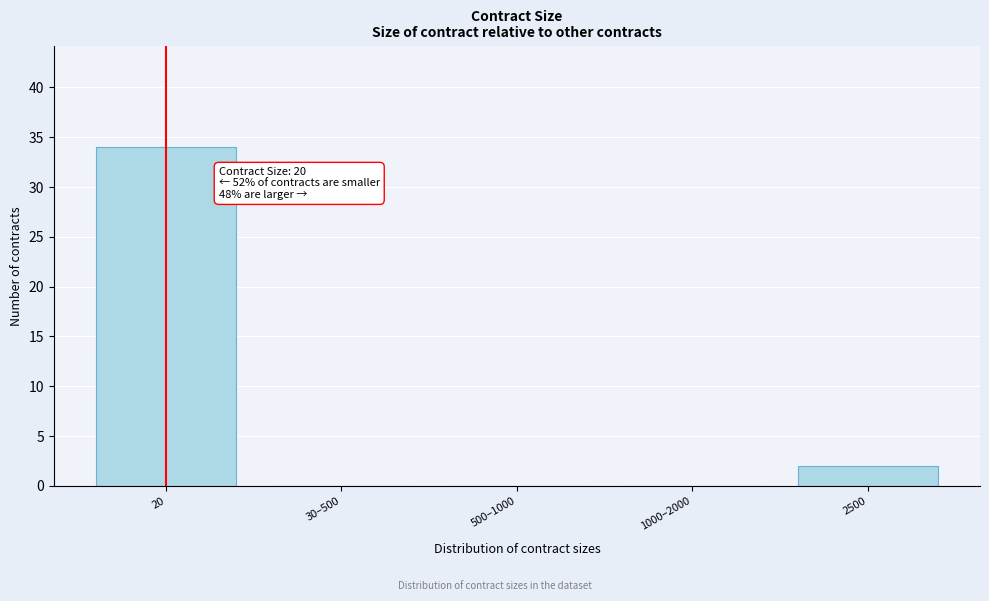

Reading right to left, list all the values displayed in this chart.

2500=2	1000–2000=0	500–1000=0	30–500=0	20=34